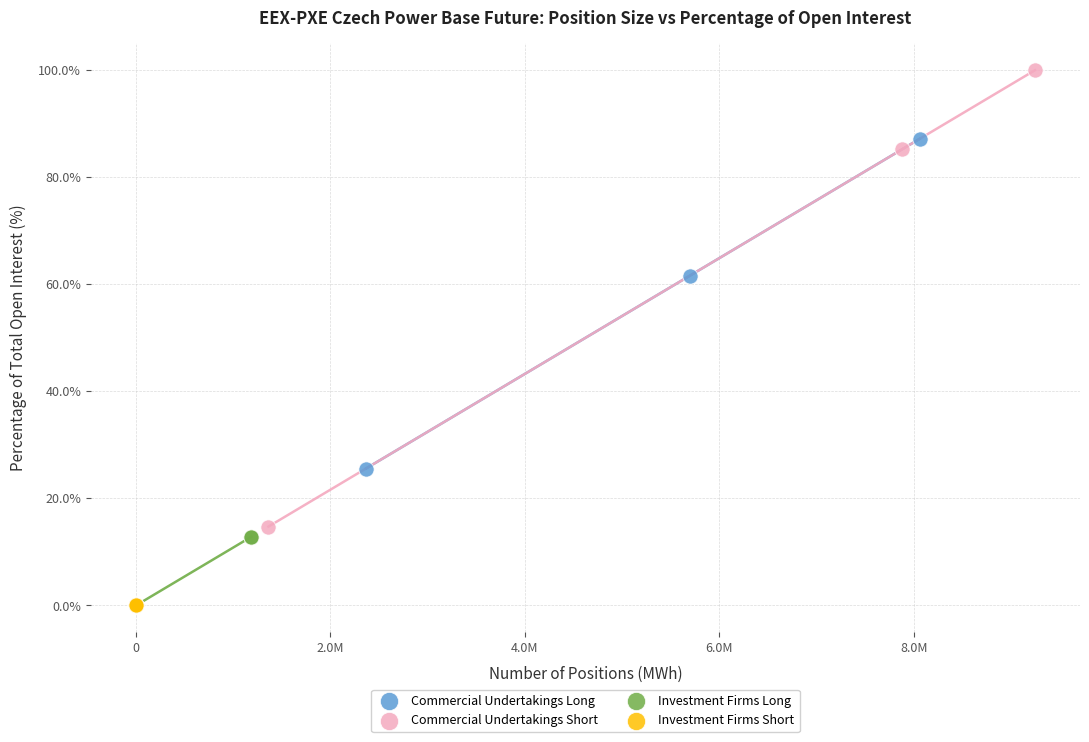

Which series contains the highest Y value?

Commercial Undertakings Short